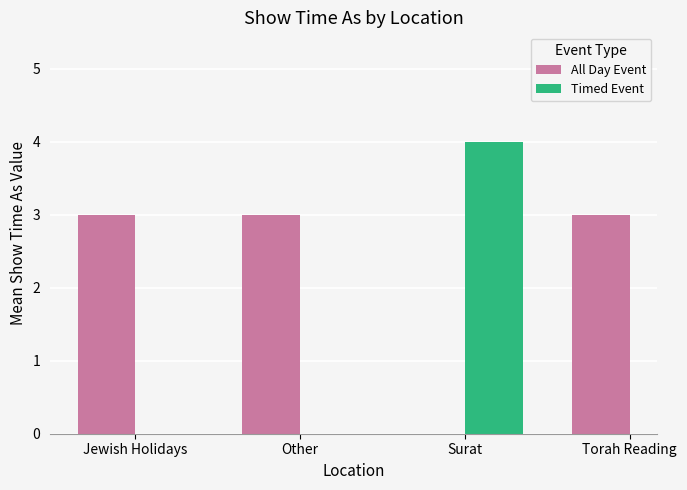

At which label does All Day Event reach its minimum?

Jewish Holidays